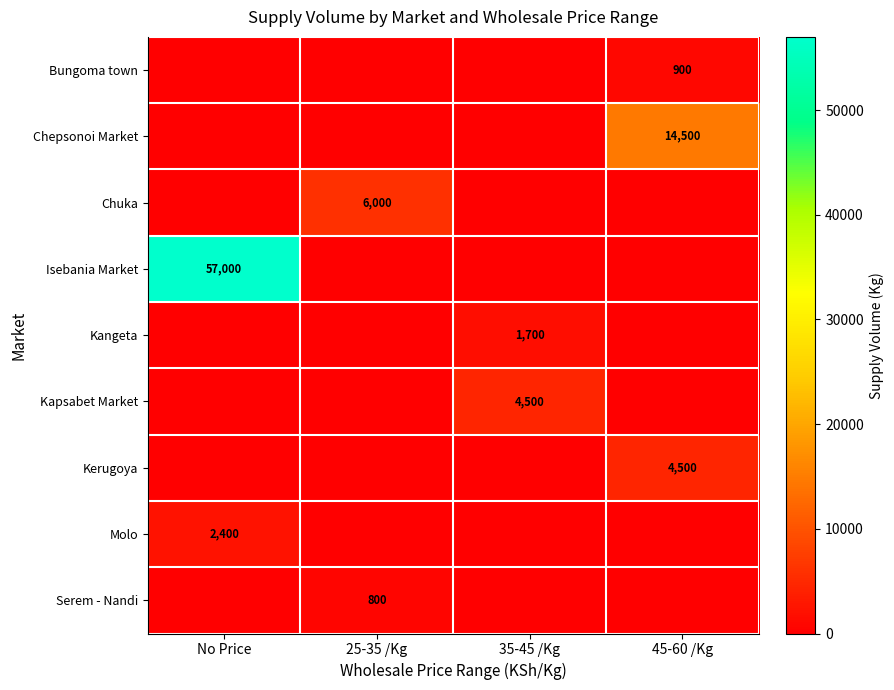

Is it true that Bungoma town equals 900 at 45-60 /Kg?

True